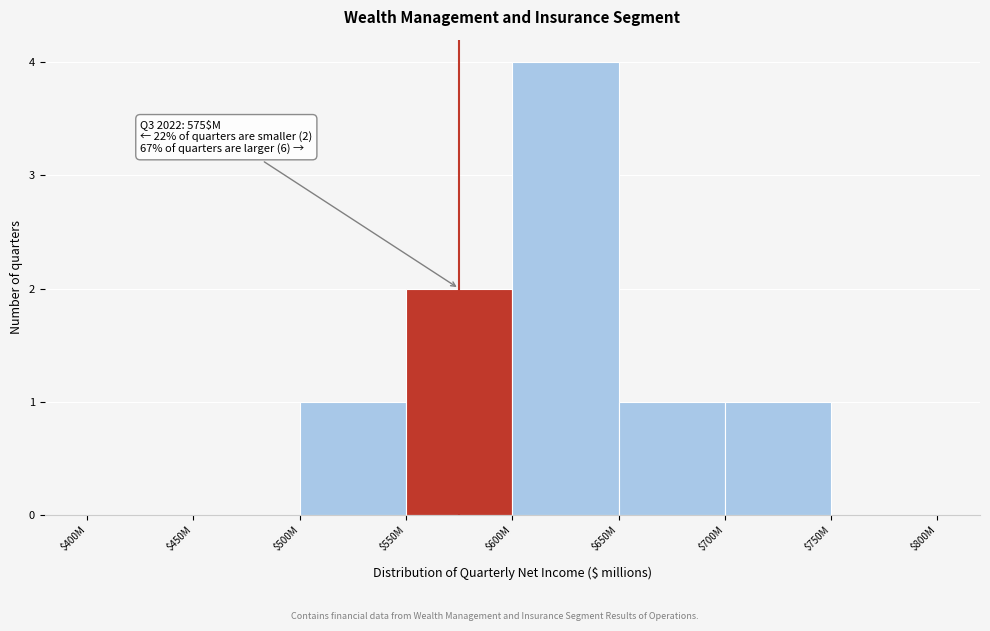

What is the sum of all values?

9